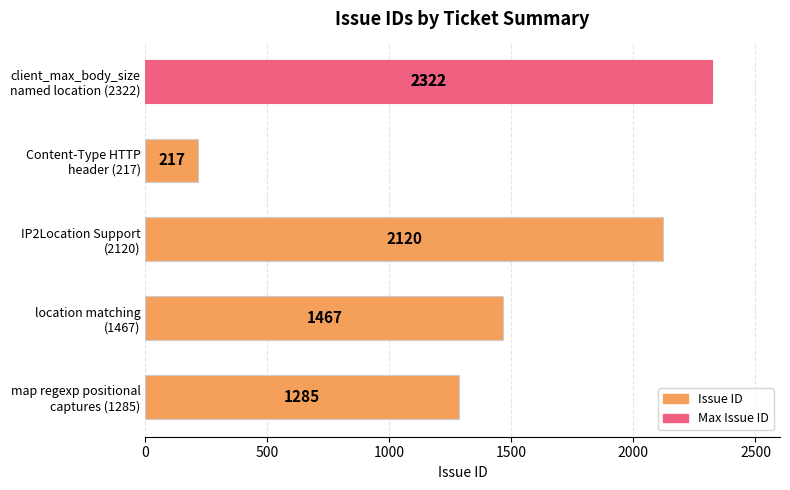

What is the smallest value displayed?

217